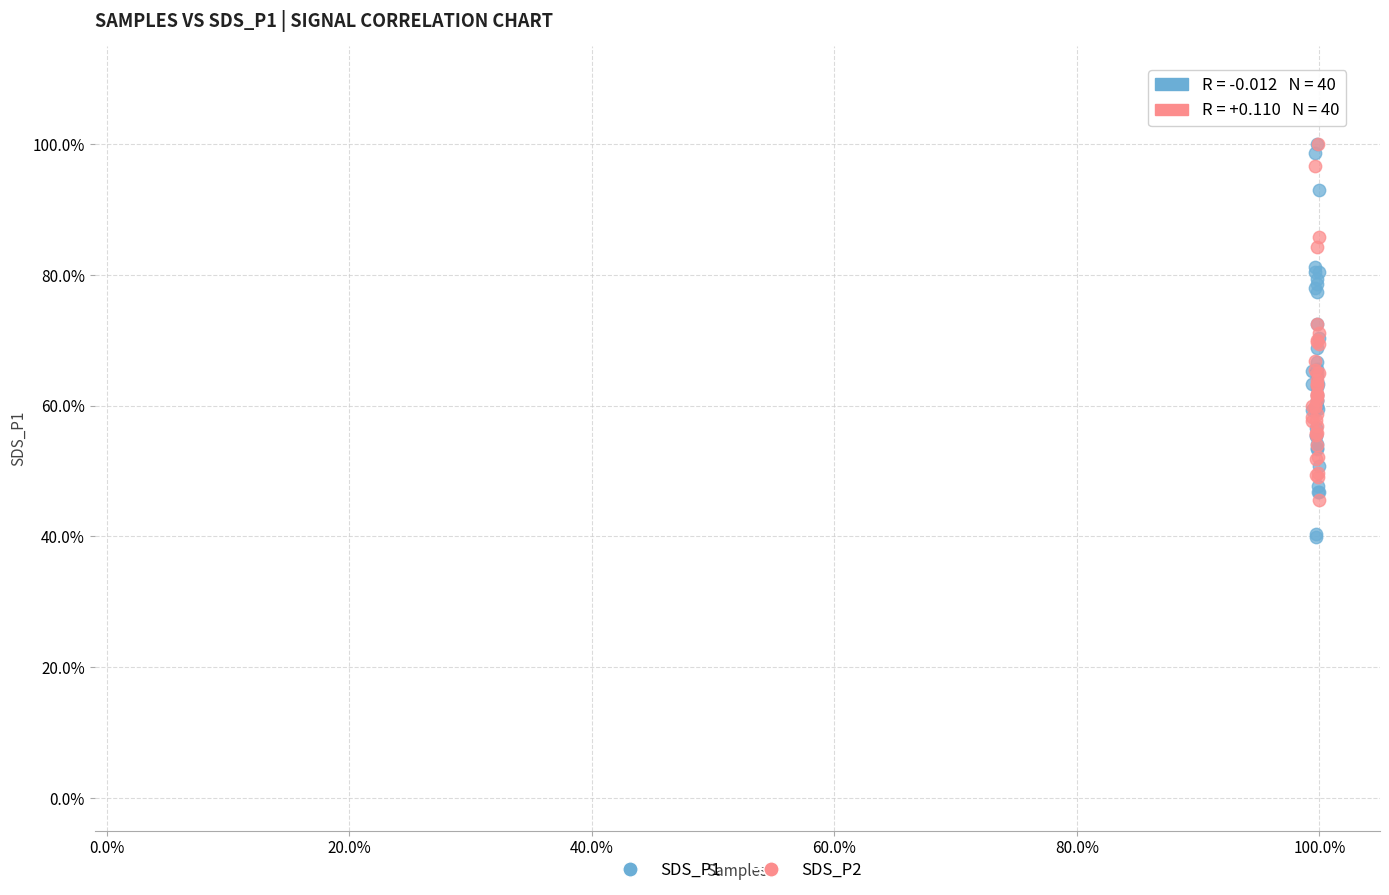

Which series has the widest spread of Y values?

SDS_P1